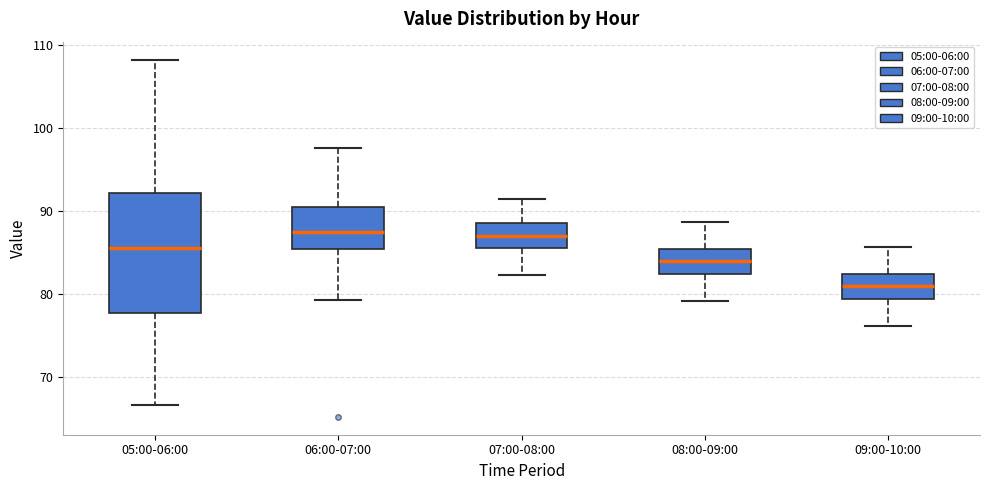

Comparing the boxes themselves (not the whiskers), which one is the tallest?

05:00-06:00